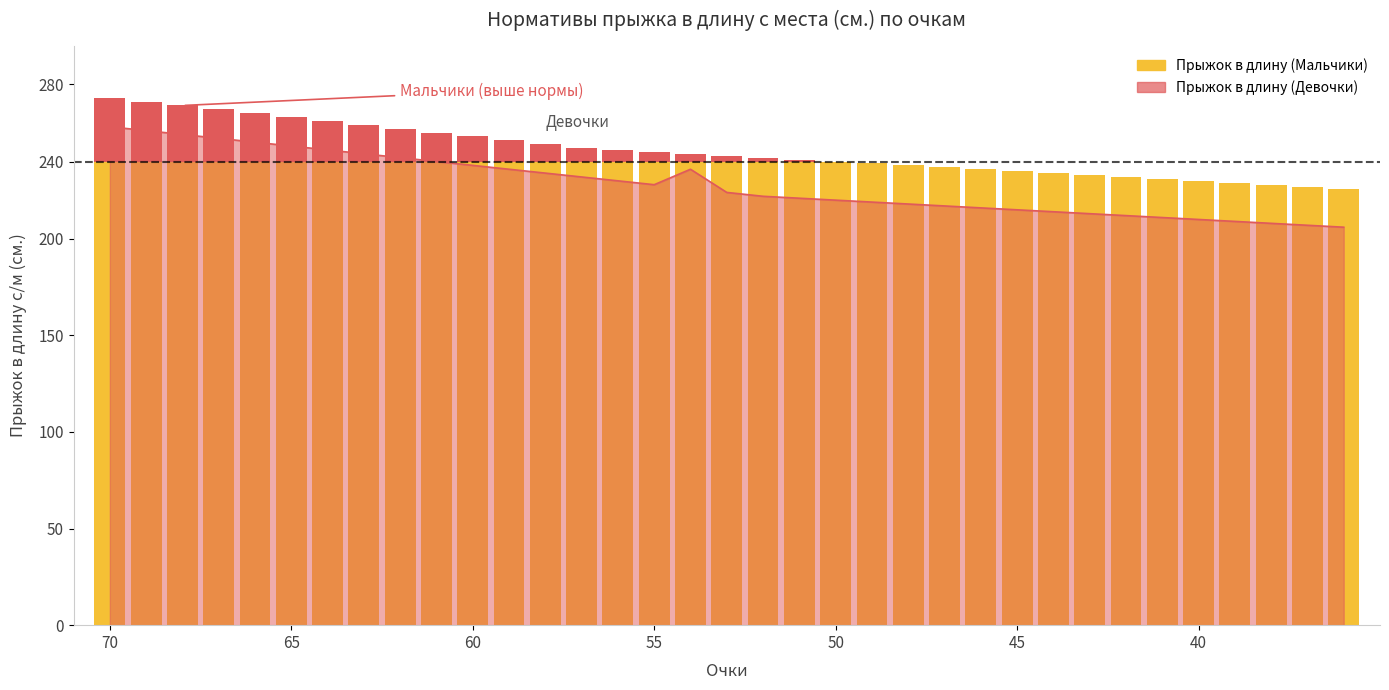

What is the average value?

228